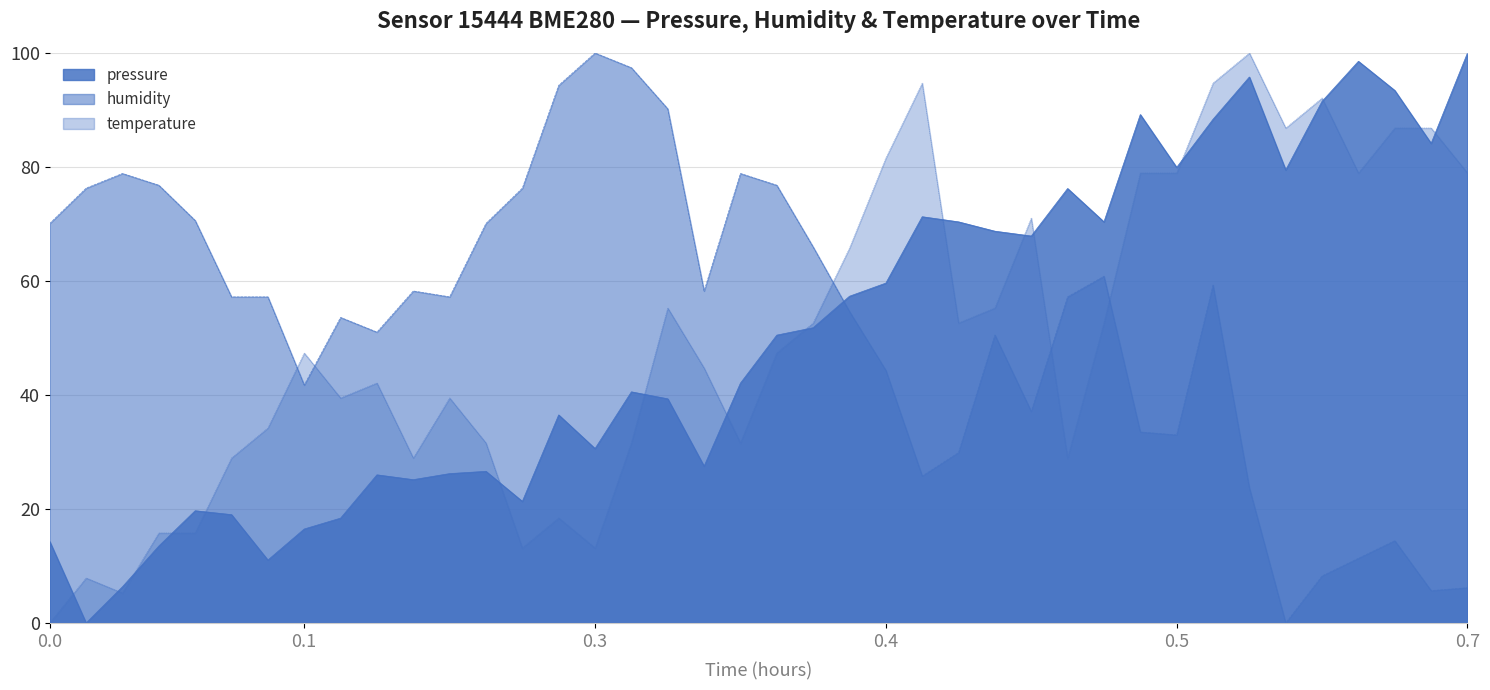

How many times do temperature and pressure cross each other?

16